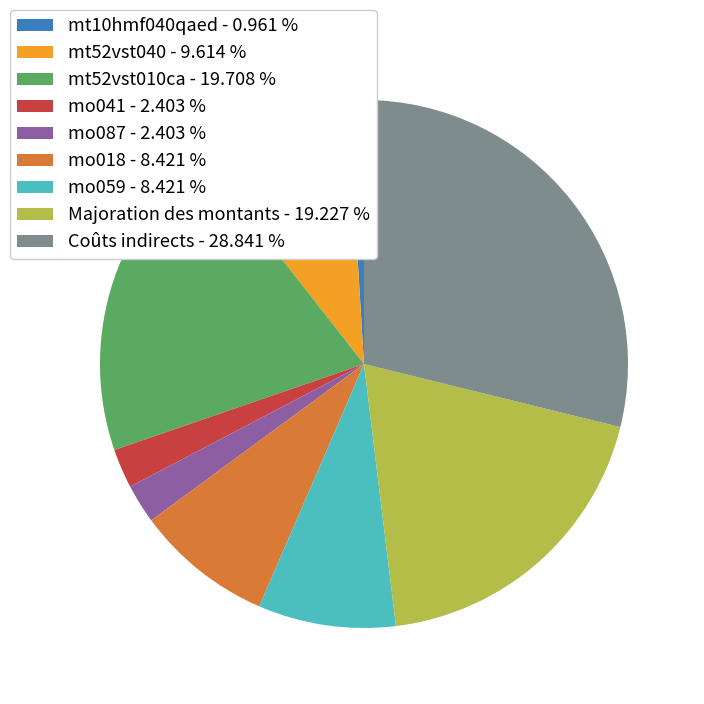

Is there any slice that represents more than half of the pie?

No